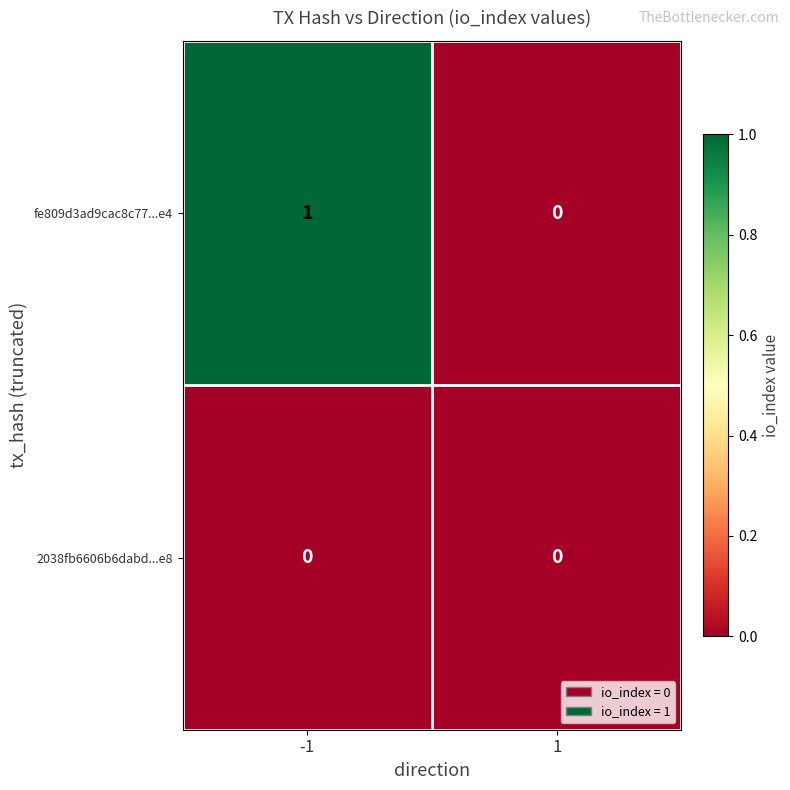

Which category has the highest value across all series?

-1